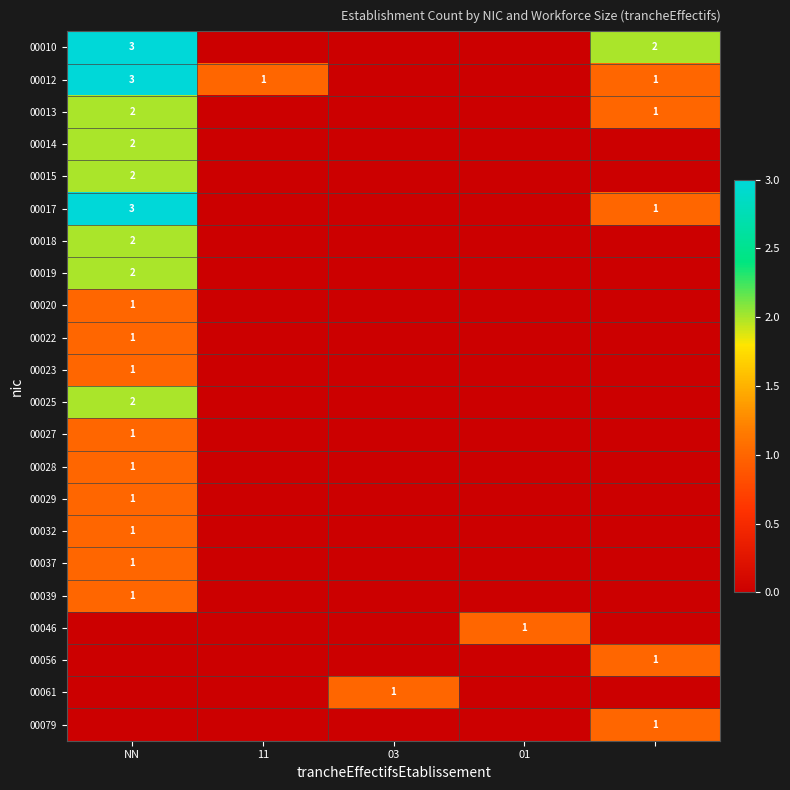

True or false: 00015 has a value of 2 at NN.

True